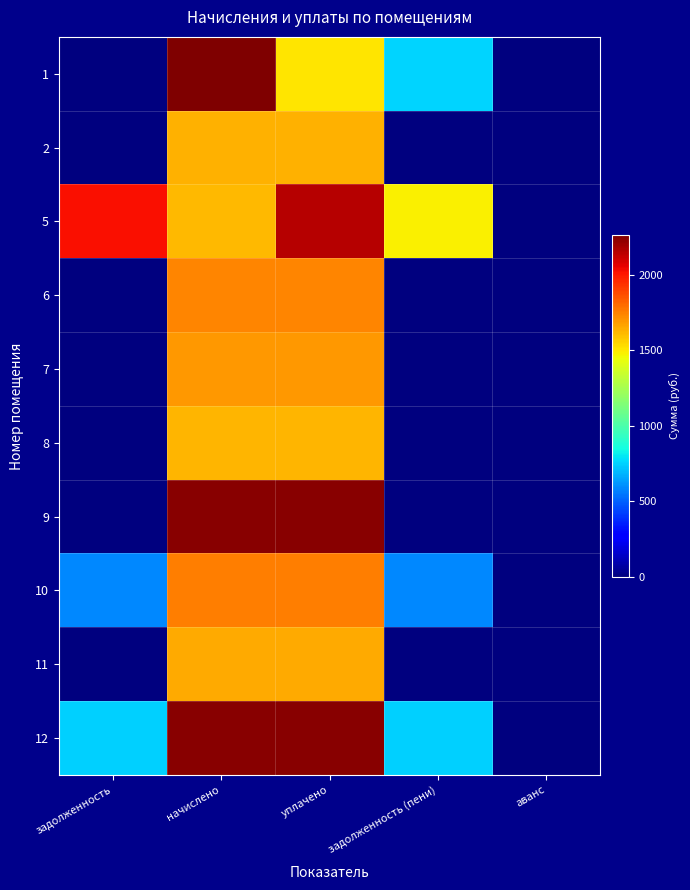

At which category is the sum across all series the highest?

начислено